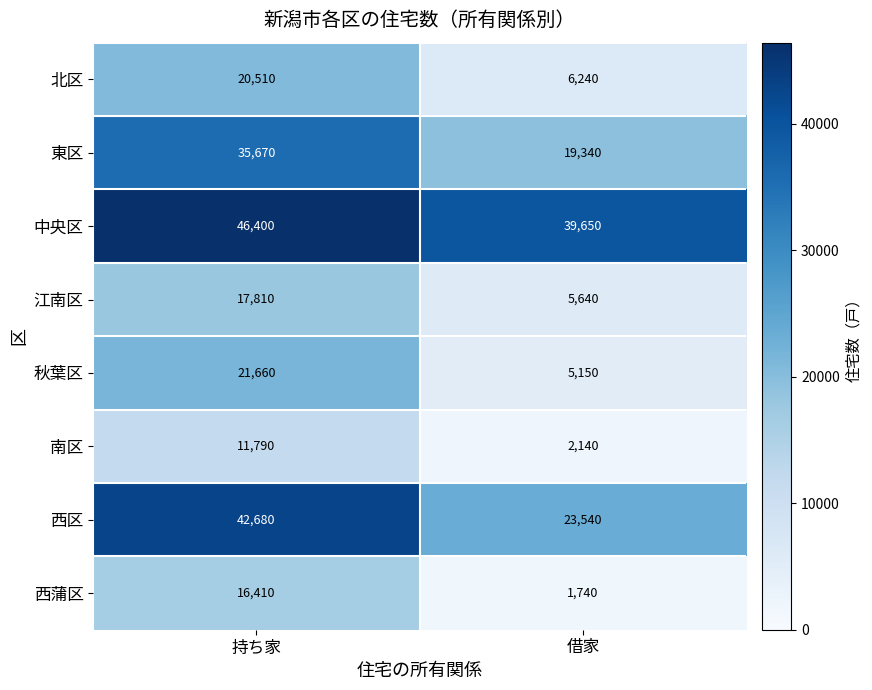

What is the spread (max minus min) of values at 借家?

37910